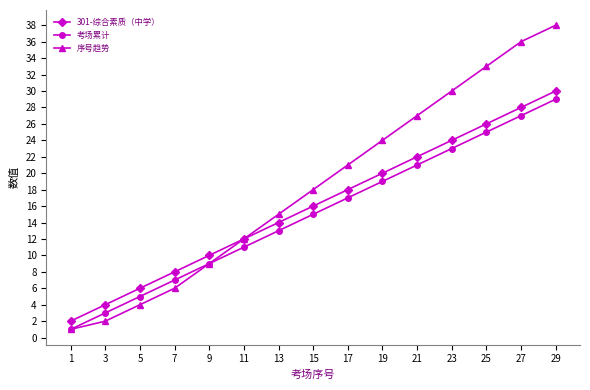

Where is 序号趋势 nearest to the value 19?

15